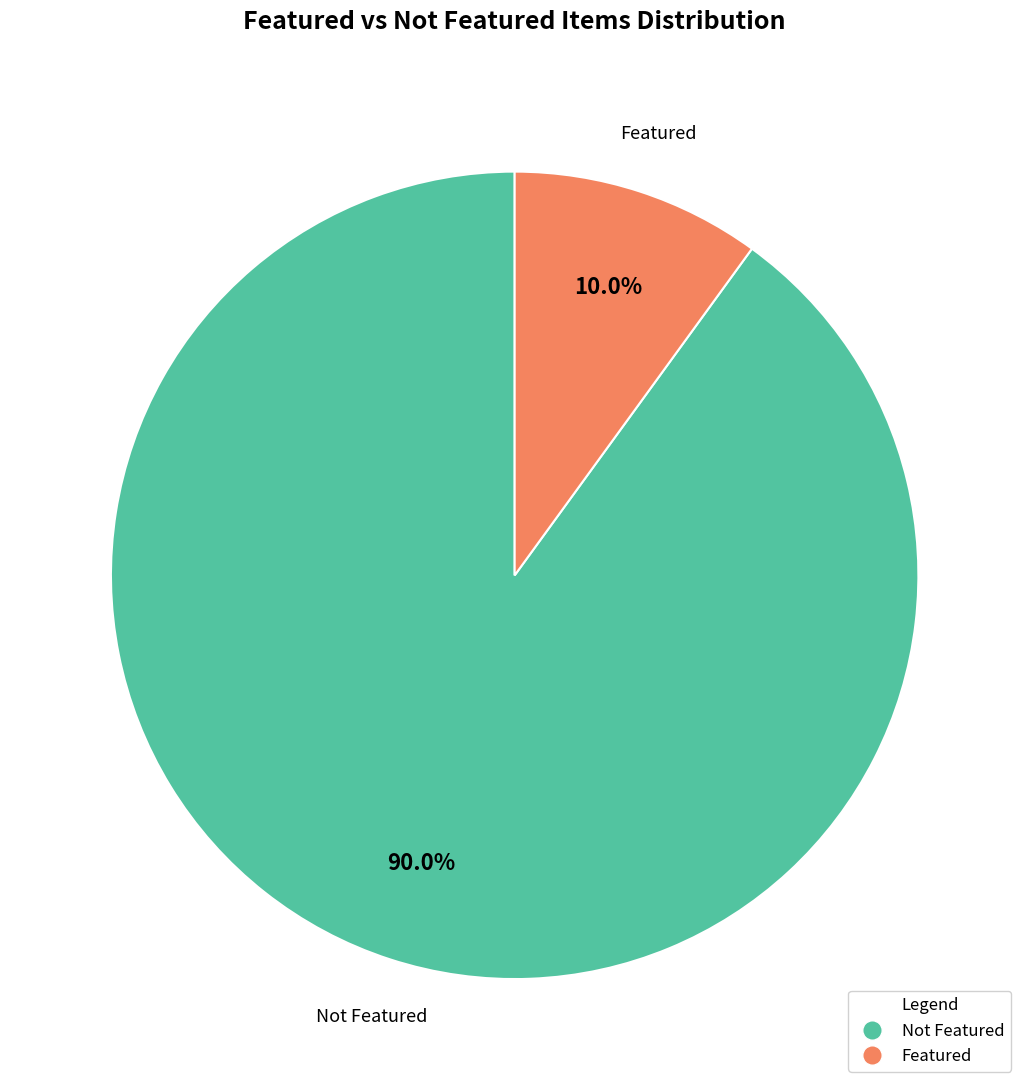

Does any single category account for the majority?

Yes